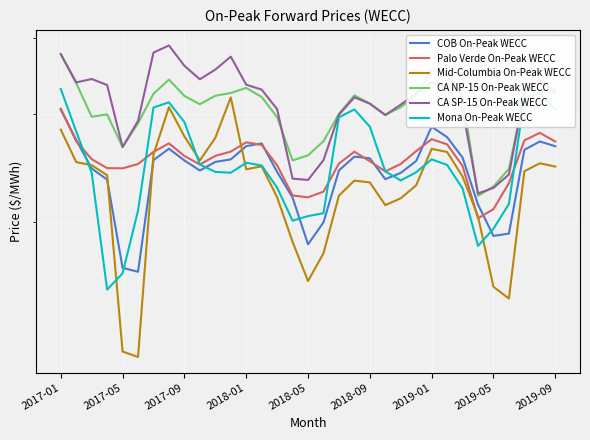

True or false: CA NP-15 On-Peak WECC and COB On-Peak WECC cross at least once.

False